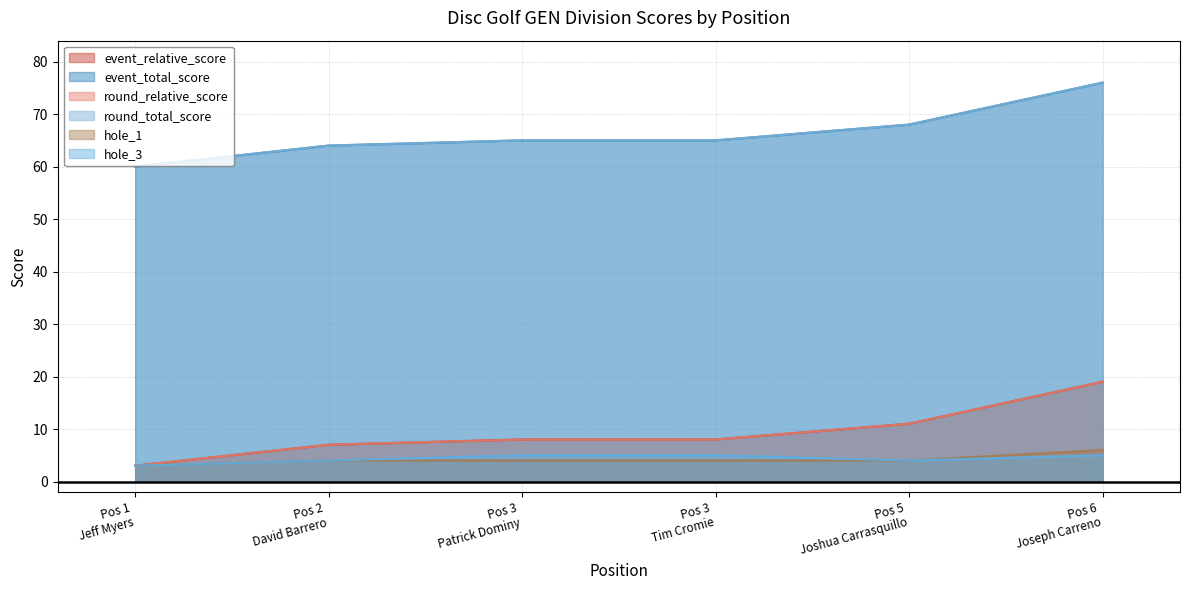

Which series has the largest total across all categories?

event_total_score